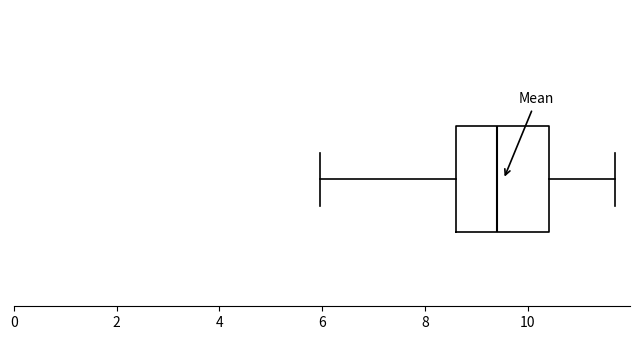

Where is the left edge of the box on the x-axis? The values are not printed on the chart, so give them approximately, as read against the axis.

8.6